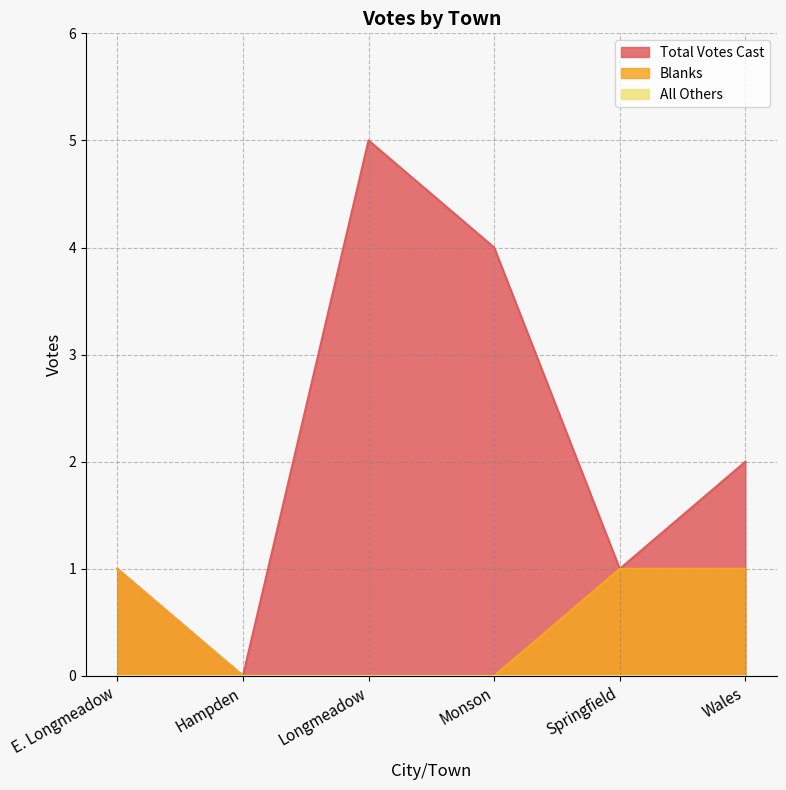

Reading left to right, extract all data points from this chart.

Total Votes Cast: 1	0	5	4	1	2
Blanks: 1	0	0	0	1	1